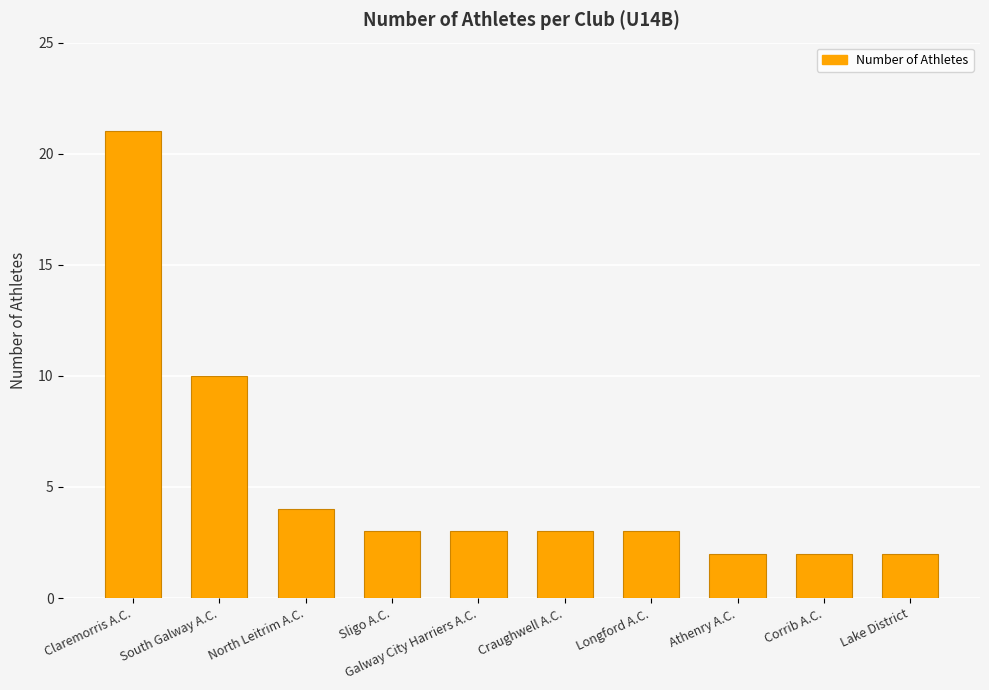

How many series are shown in this chart?

1